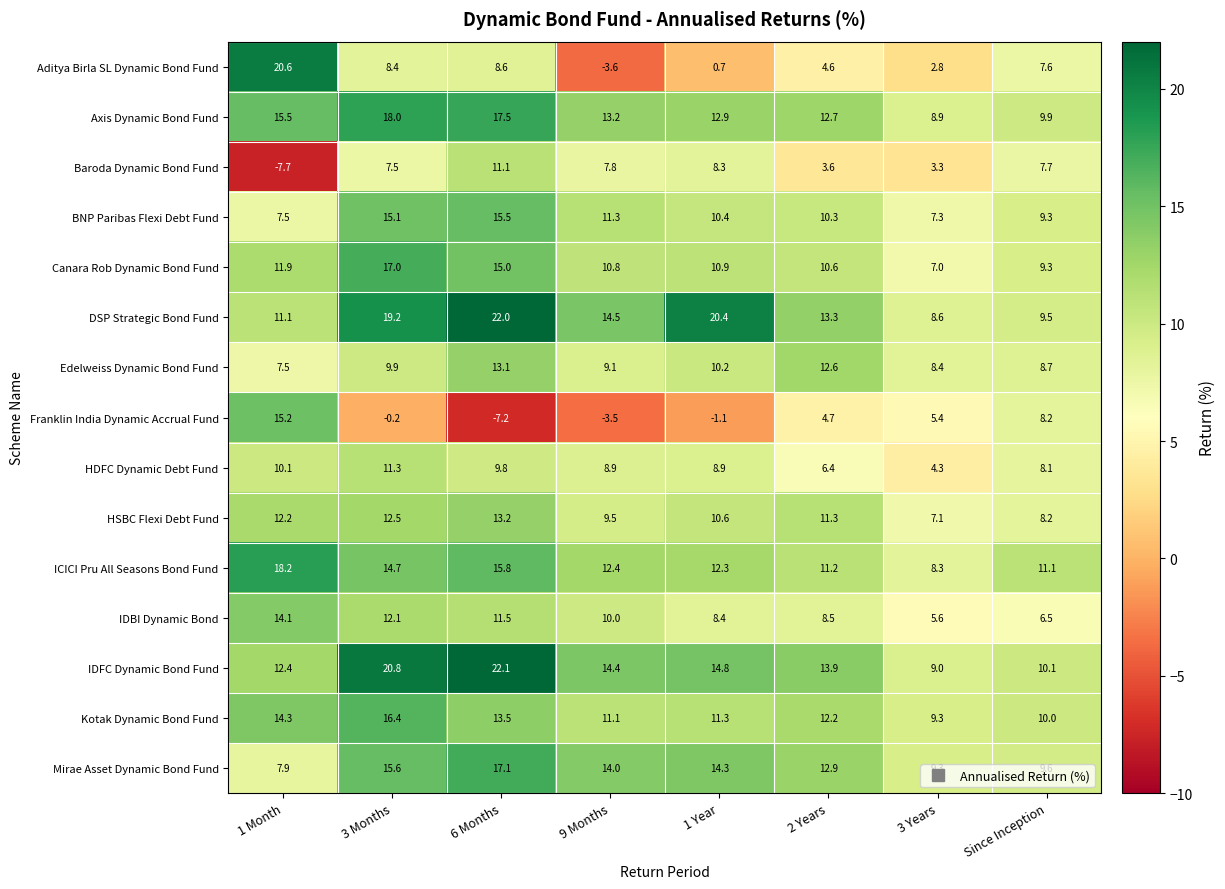

What is the total value across all series at 1 Month?

170.8